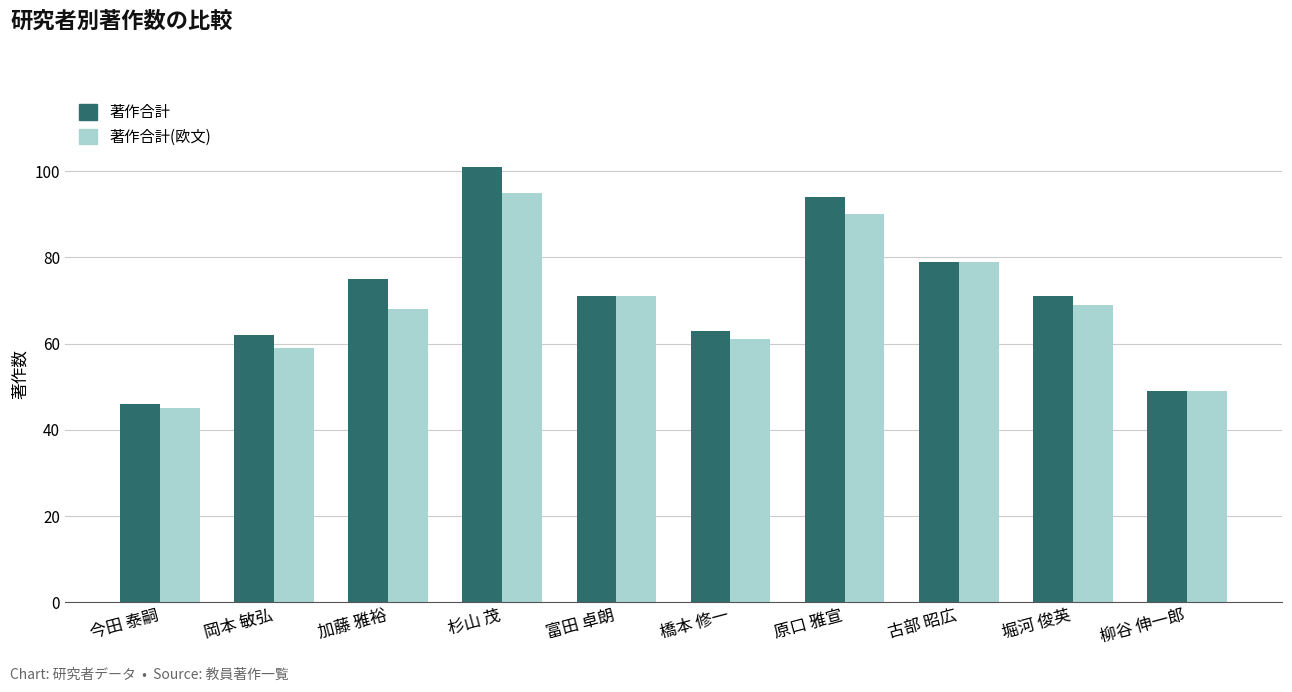

Which series changed the most between 岡本 敏弘 and 原口 雅宣?

著作合計